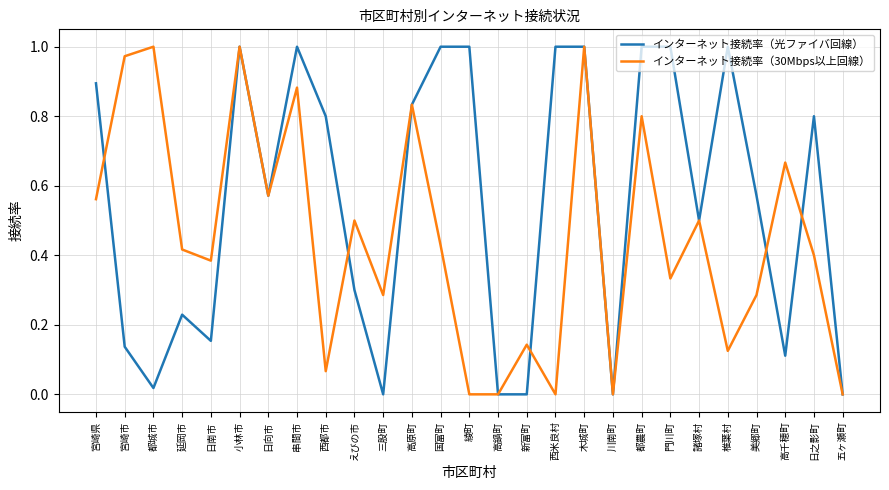

What is the difference between the インターネット接続率（30Mbps以上回線） values at 高原町 and 美郷町?

0.5